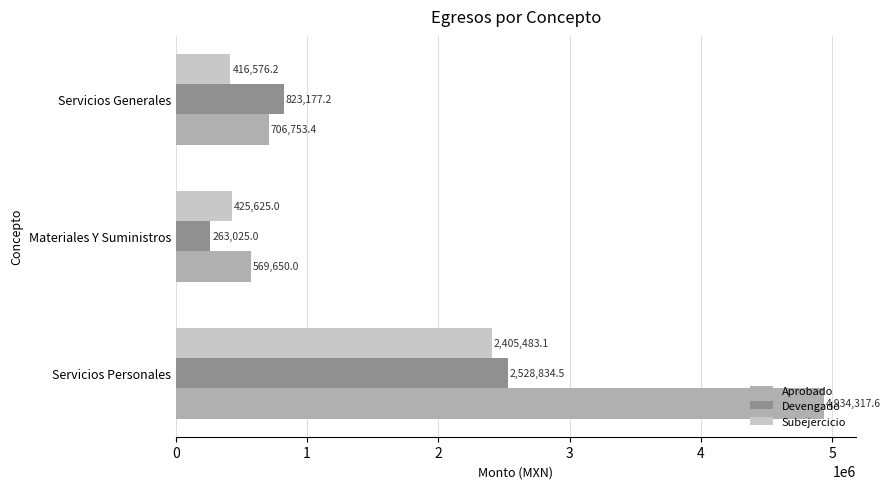

At Servicios Personales, list the series in order from largest to smallest.

Aprobado, Devengado, Subejercicio